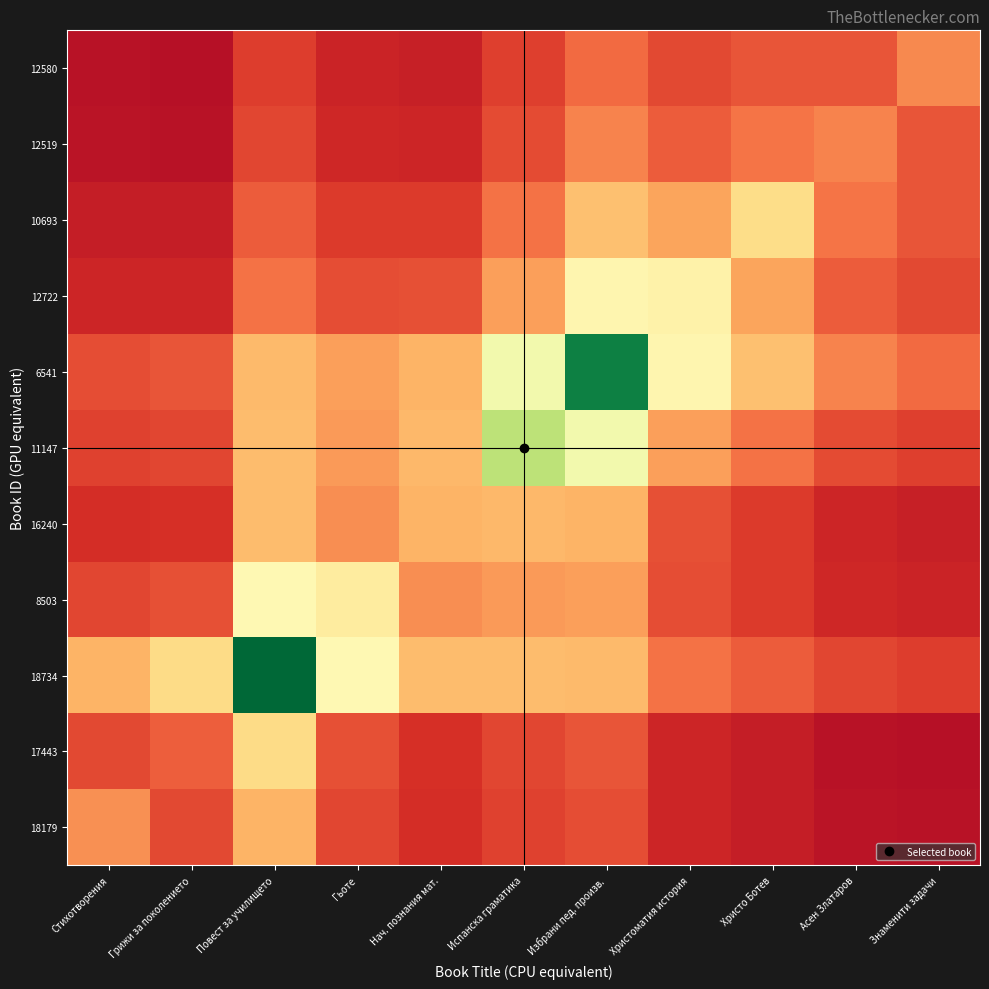

At which category is the sum across all series the highest?

Избрани пед. произв.